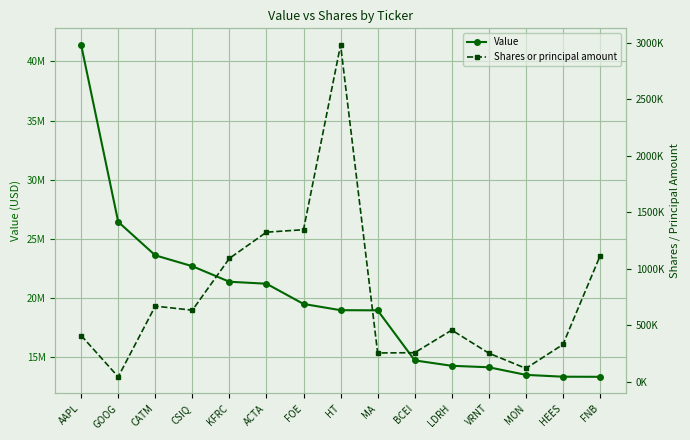

What is the lowest value of the Value series?

13348000